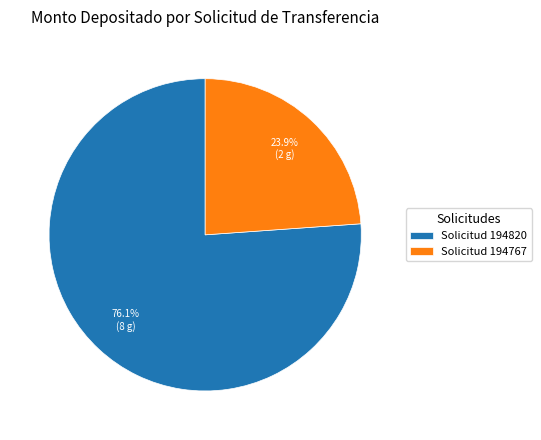

To the nearest percent, what is the difference between the largest and smallest slice percentages?

52%